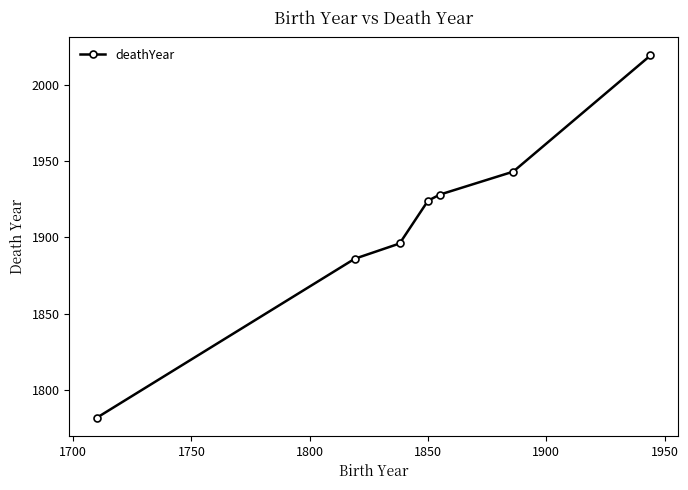

Does the chart have visible grid lines?

No